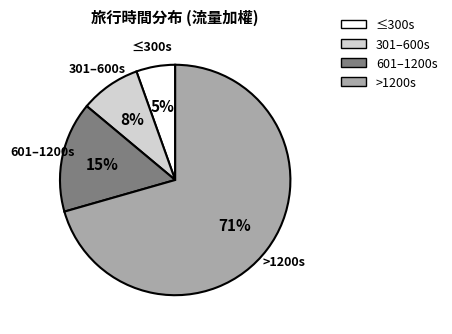

Is there any slice that represents more than half of the pie?

Yes